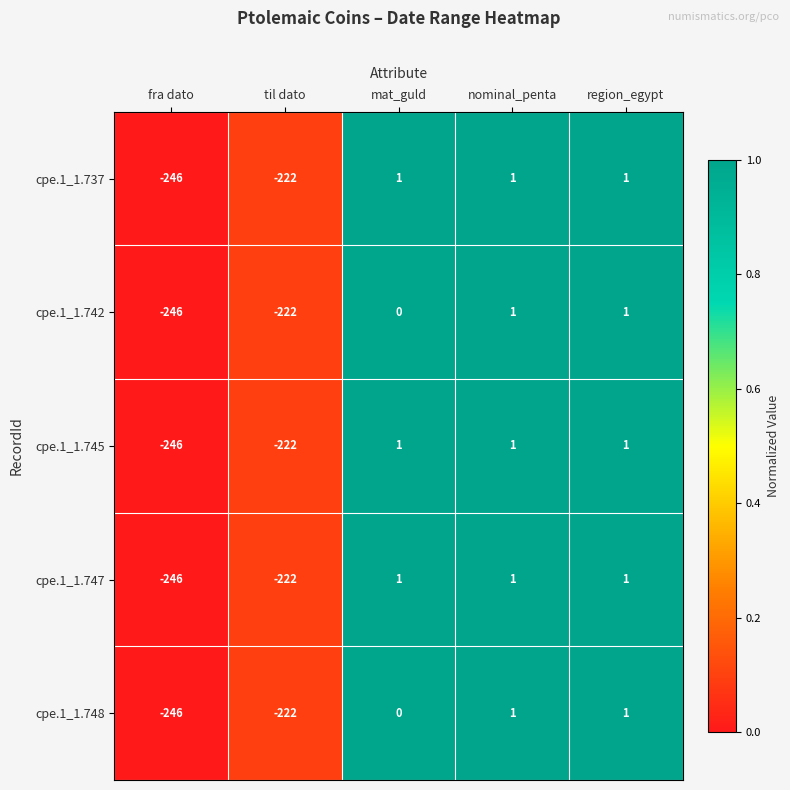

What value does the cpe.1_1.737 series have at fra dato, to the nearest 10?

-250